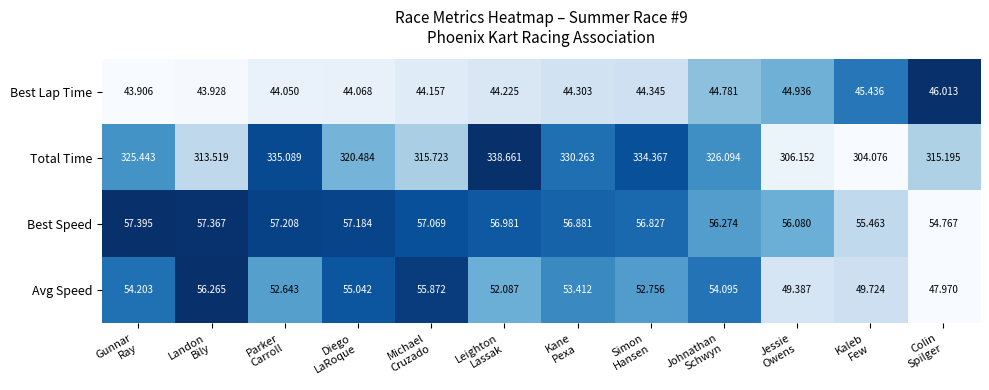

List the series in order of their peak value, highest first.

Total Time, Best Speed, Avg Speed, Best Lap Time